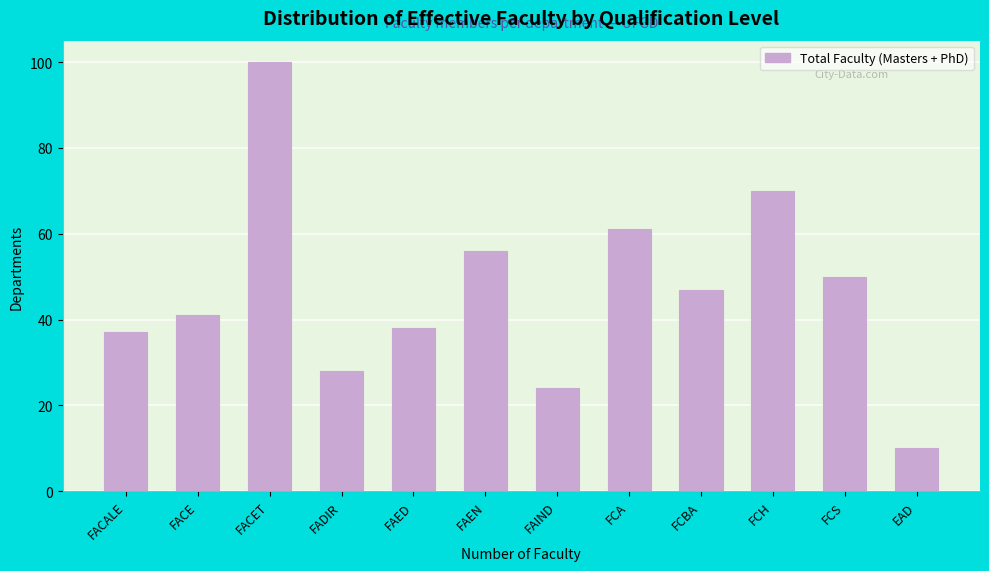

Reading left to right, extract all data points from this chart.

FACALE=37	FACE=41	FACET=100	FADIR=28	FAED=38	FAEN=56	FAIND=24	FCA=61	FCBA=47	FCH=70	FCS=50	EAD=10